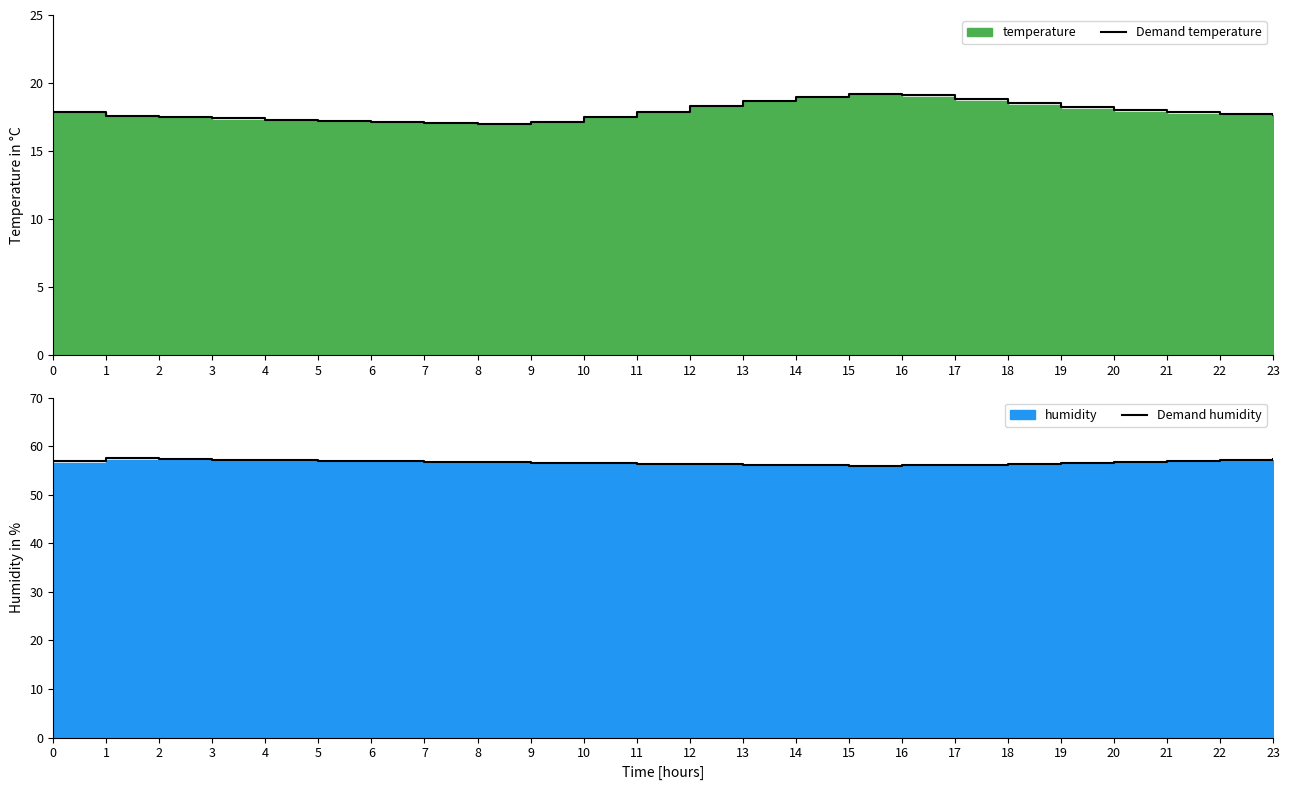

True or false: Demand temperature has a value of 19.2 at 15.

True